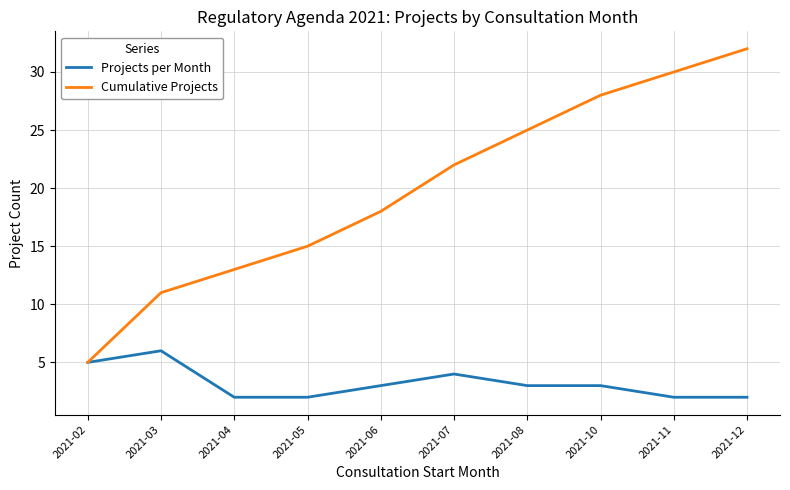

List the series in order of their peak value, lowest first.

Projects per Month, Cumulative Projects